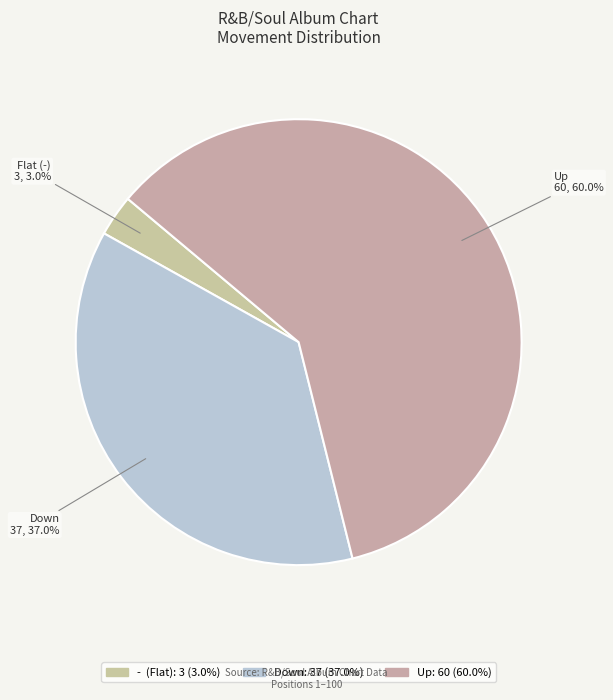

Rank the categories by value from lowest to highest.

-, down, up